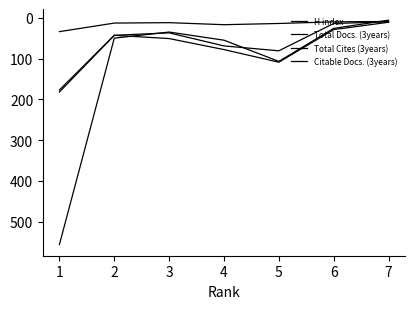

True or false: H index and Citable Docs. (3years) intersect in this chart.

False